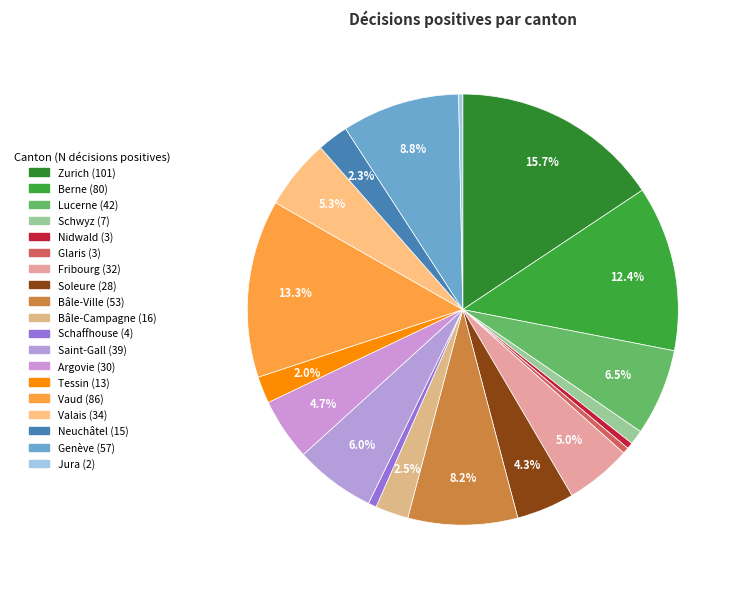

Count the number of slices in the pie.

19